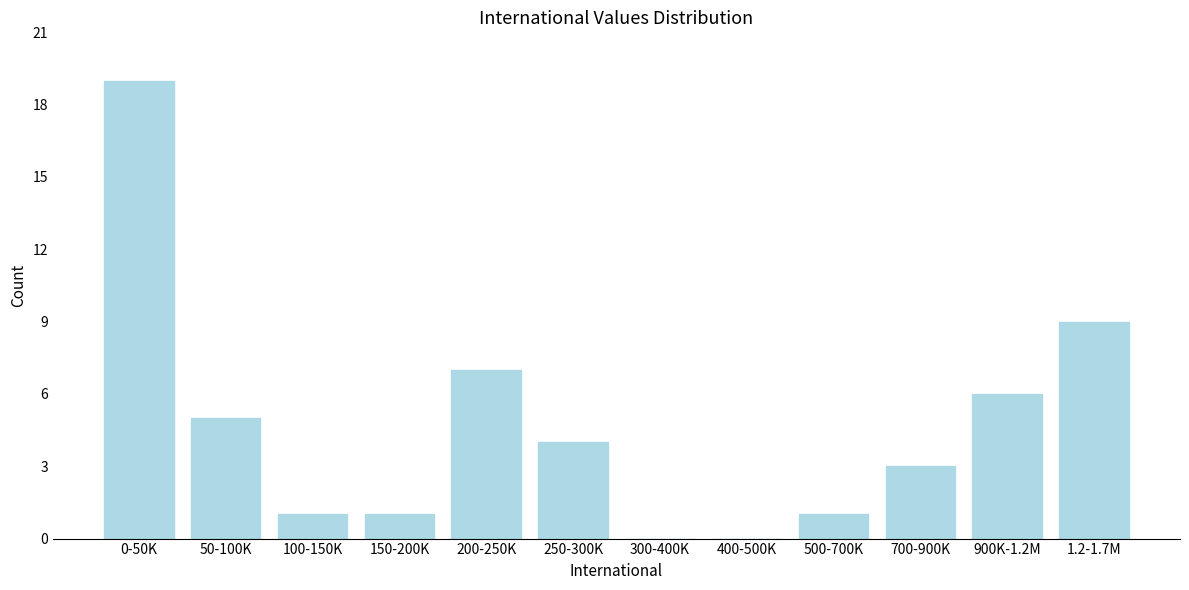

Reading left to right, what are all the values shown in this chart?

0-50K=19	50-100K=5	100-150K=1	150-200K=1	200-250K=7	250-300K=4	300-400K=0	400-500K=0	500-700K=1	700-900K=3	900K-1.2M=6	1.2-1.7M=9